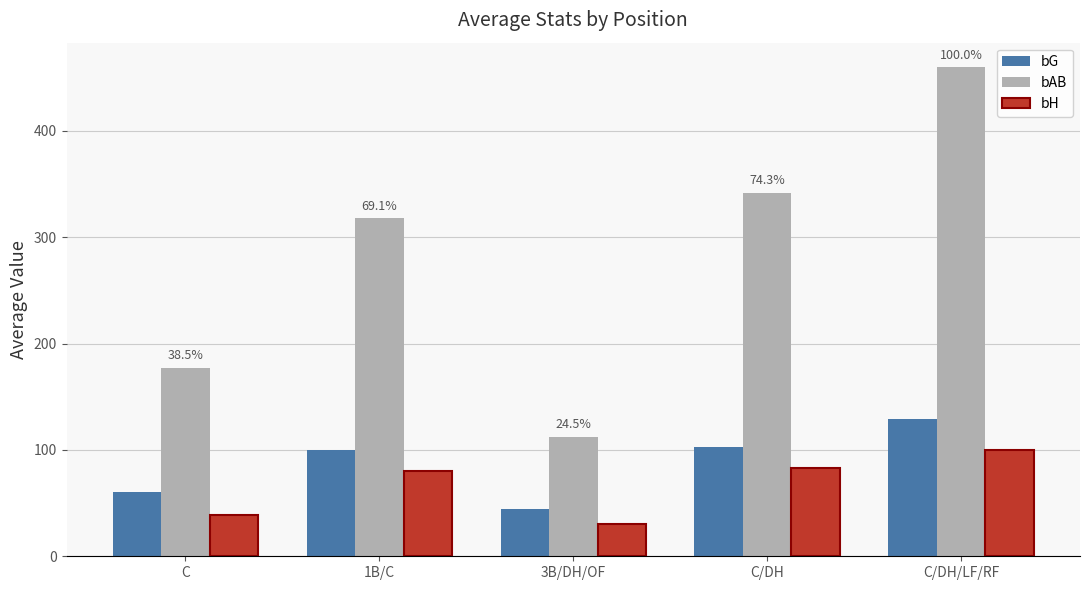

Reading left to right, list all the values displayed in this chart.

bG: 60.4	100.0	44.0	102.4	129.0
bAB: 177.1	318.0	112.5	341.9	460.0
bH: 38.7	80.0	30.0	82.6	100.0